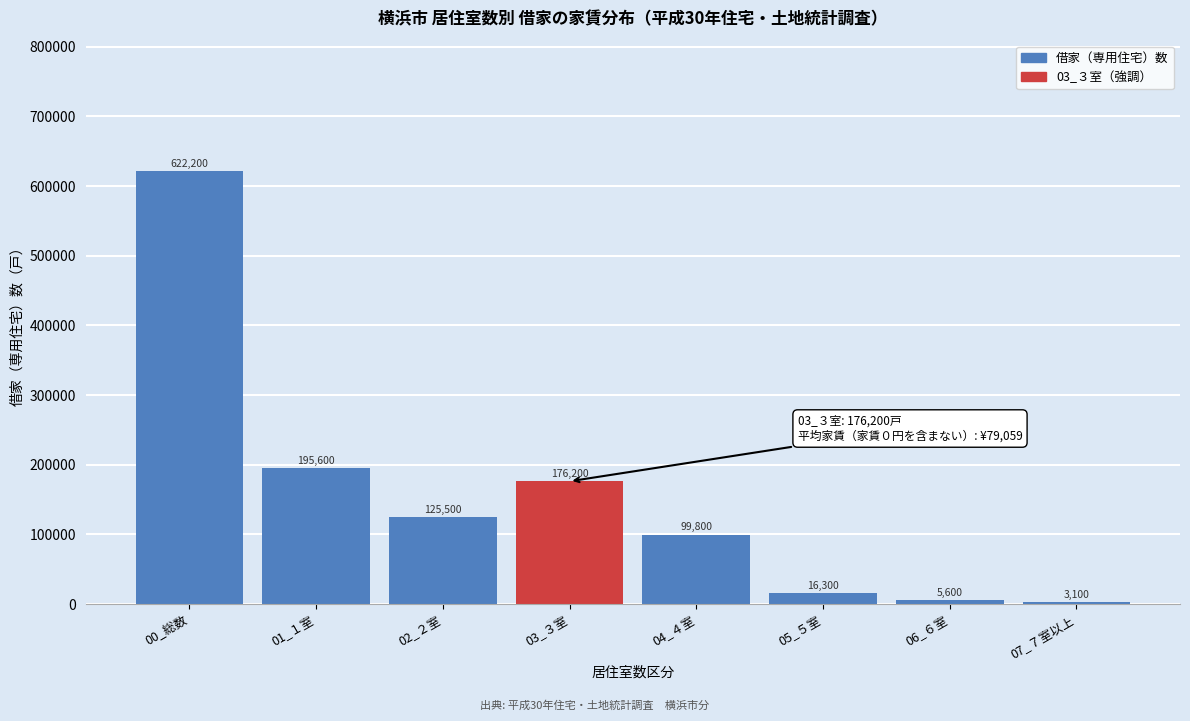

Reading left to right, transcribe all the data shown in this chart.

00_総数=622200	01_１室=195600	02_２室=125500	03_３室=176200	04_４室=99800	05_５室=16300	06_６室=5600	07_７室以上=3100